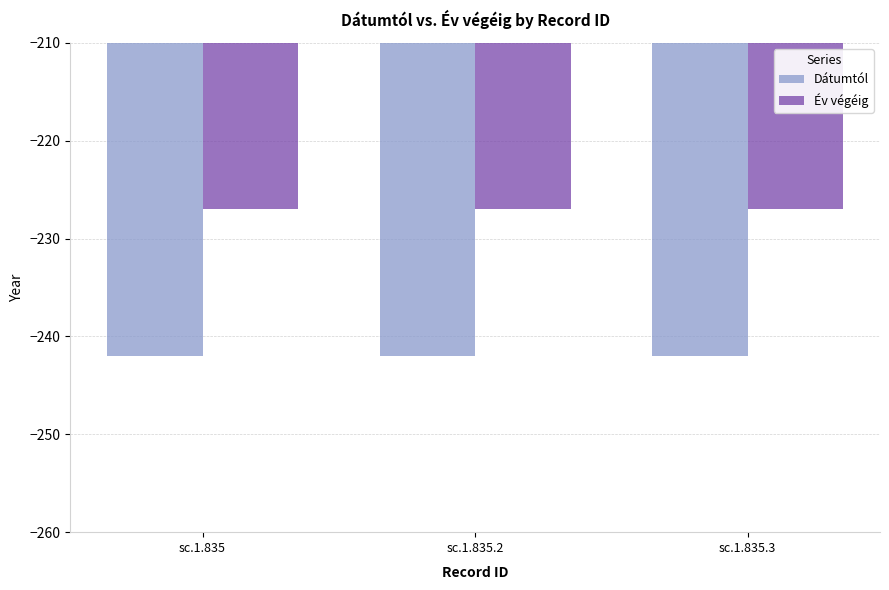

How many bars are there in total?

6